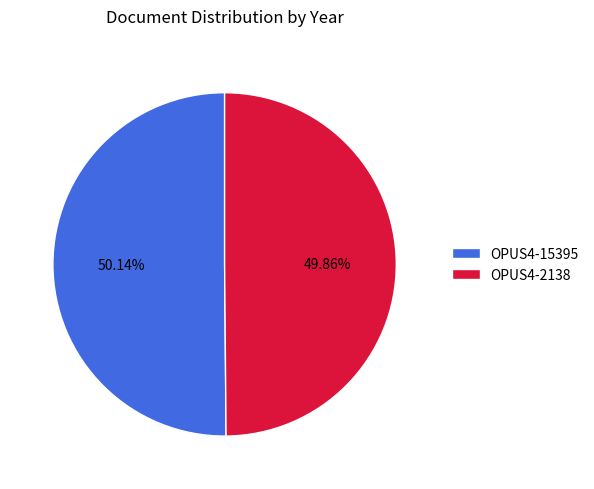

To the nearest percent, what portion does OPUS4-2138 represent?

50%